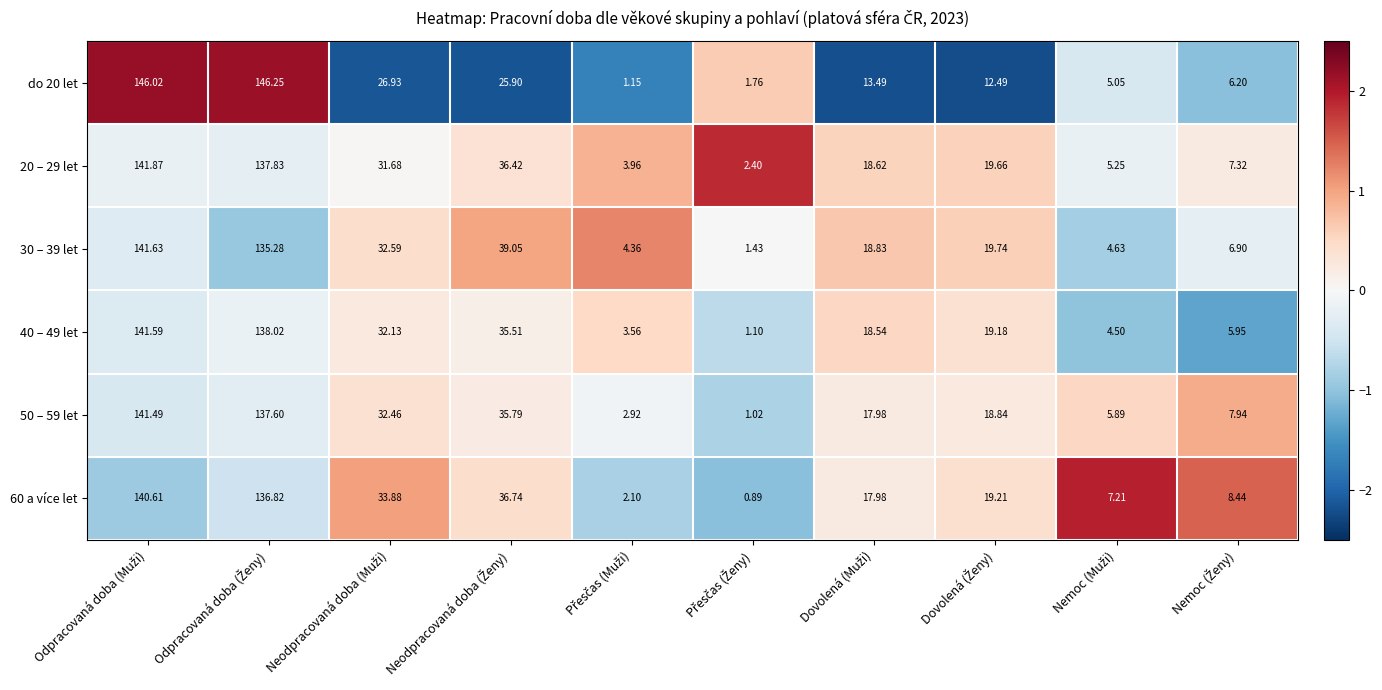

How many data points in 20 – 29 let are above 19?

5